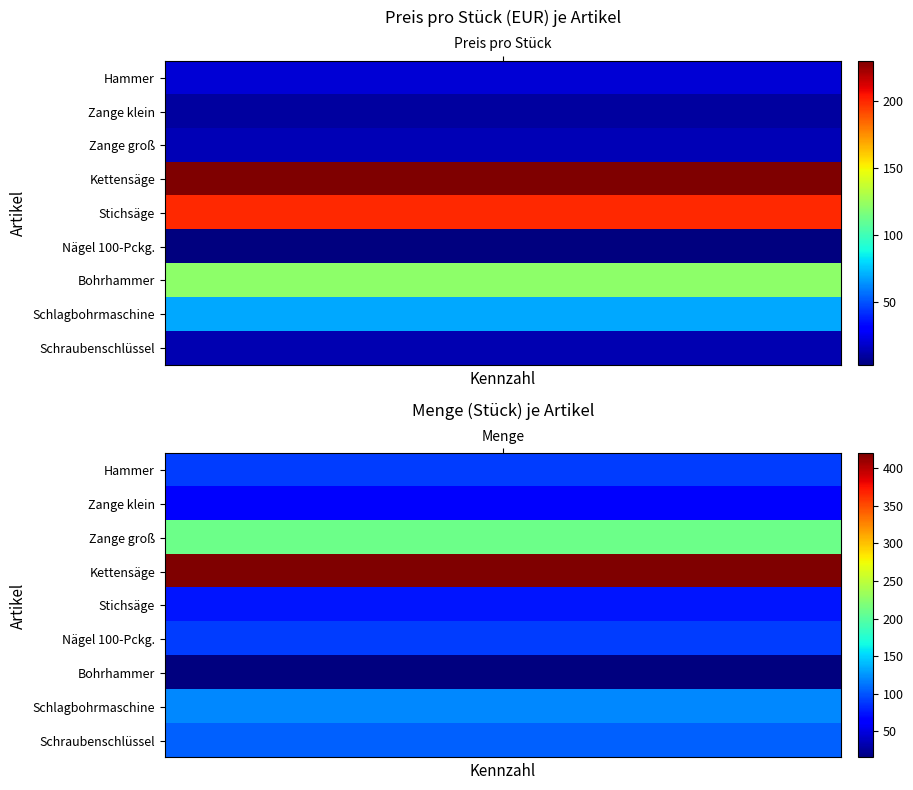

What is the sum of the Kettensäge values at 1 and 0?

650.0